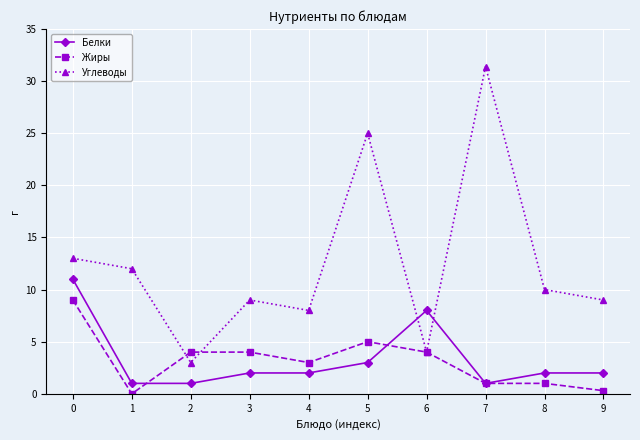

True or false: Белки and Жиры intersect in this chart.

True